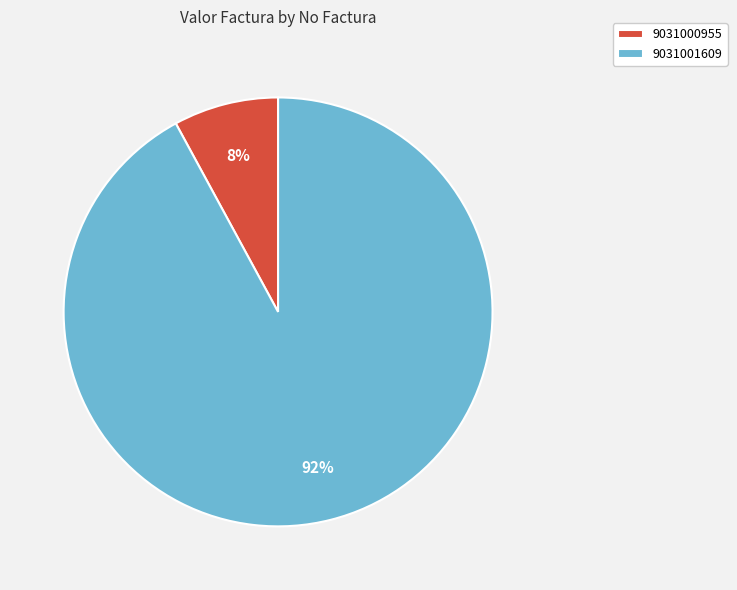

Rank the categories by value from lowest to highest.

9031000955, 9031001609